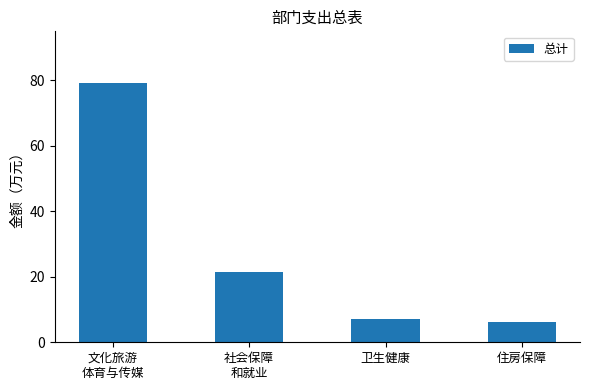

True or false: the data shows 79.1 at 文化旅游
体育与传媒.

True